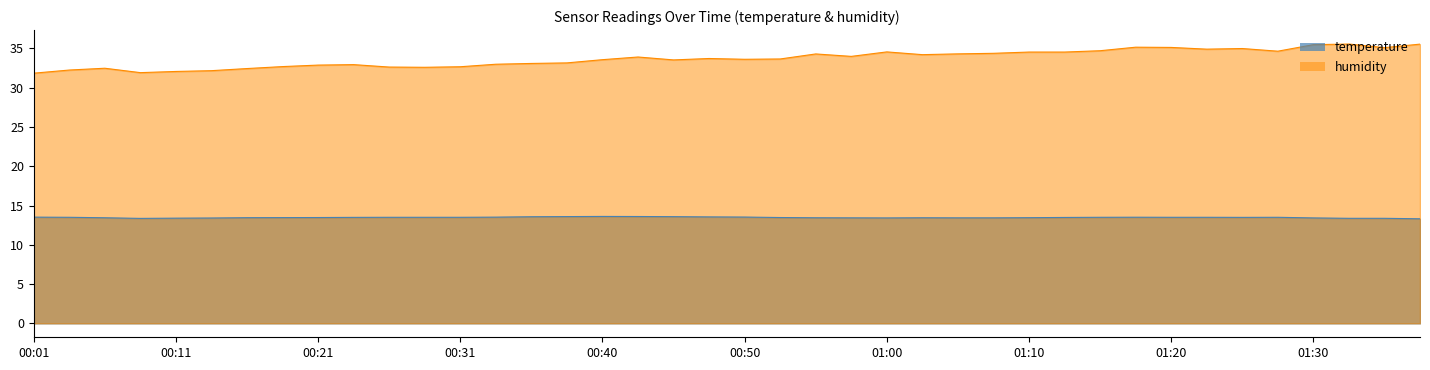

What is the change in value from 01:20 to 01:35?

-0.1